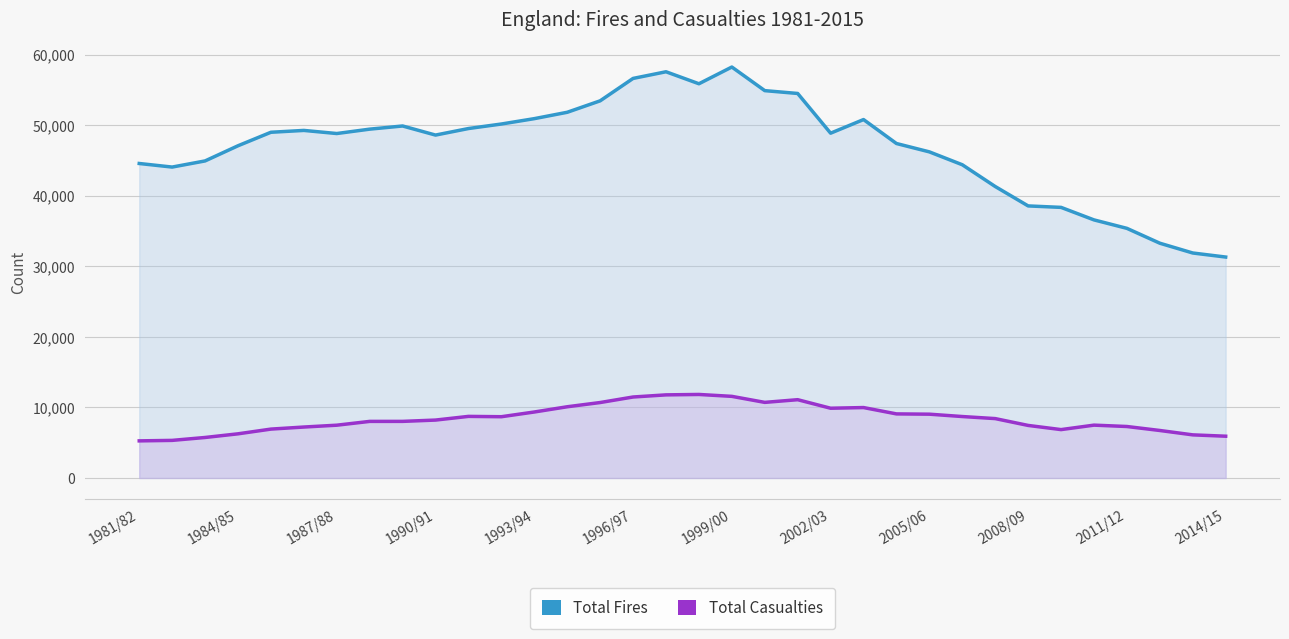

Reading left to right, transcribe all the data shown in this chart.

Total Fires: 44601	44094	44964	47115	49029	49291	48850	49471	49920	48631	49558	50199	50960	51863	53487	56664	57608	55908	58280	54933	54531	48899	50830	47434	46248	44422	41336	38584	38376	36602	35403	33295	31908	31333
Total Casualties: 5265	5334	5746	6265	6935	7227	7488	8027	8029	8215	8737	8690	9360	10102	10702	11486	11788	11847	11578	10724	11104	9894	9989	9090	9050	8716	8424	7455	6863	7496	7302	6738	6117	5926